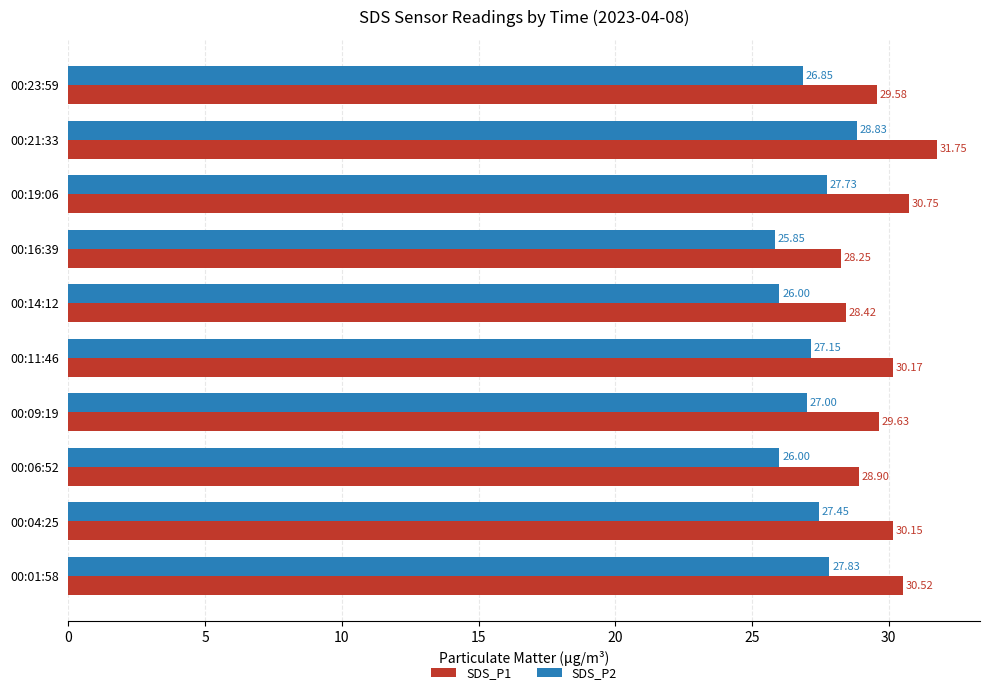

List the labels in order of SDS_P1 value, smallest first.

00:16:39, 00:14:12, 00:06:52, 00:23:59, 00:09:19, 00:04:25, 00:11:46, 00:01:58, 00:19:06, 00:21:33